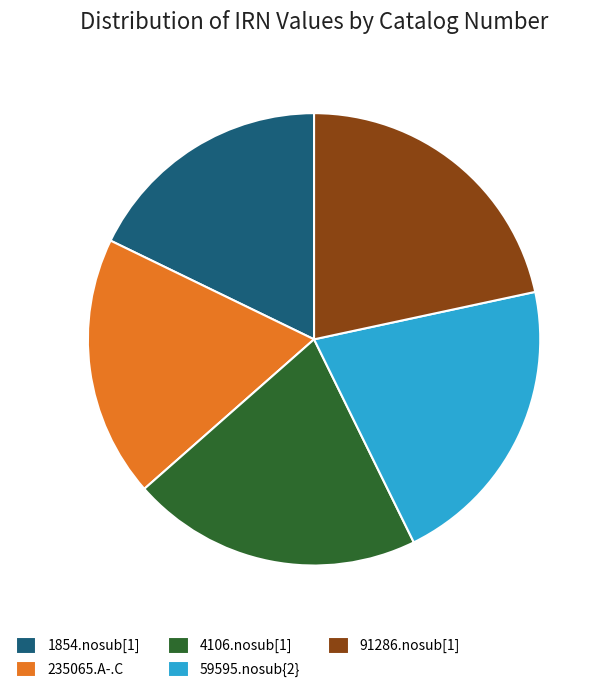

The 1854.nosub[1] slice represents 18% of the pie. True or false?

True